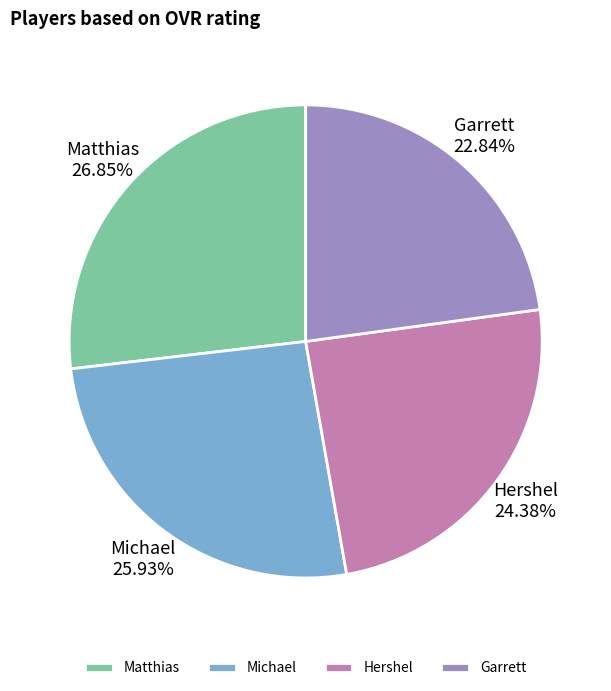

True or false: Michael accounts for 12% of the total.

False